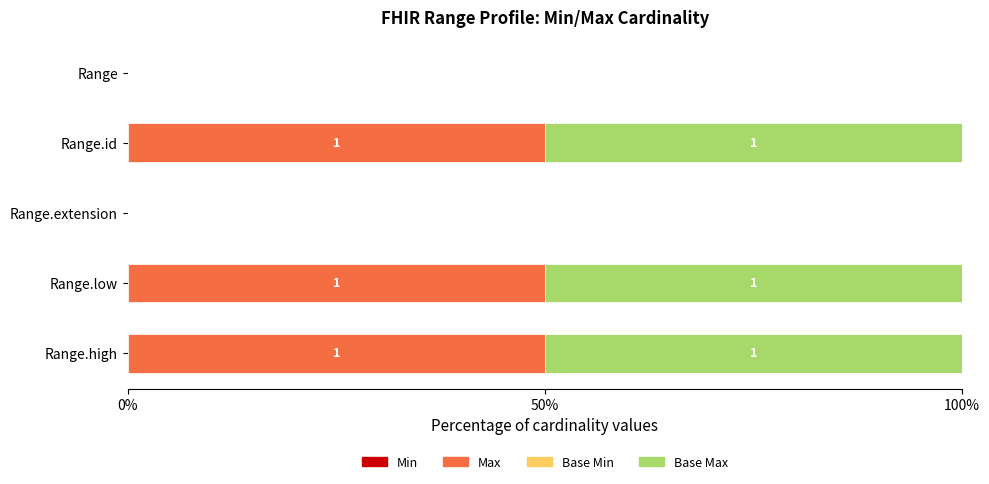

At how many categories does at least one series exceed 38?

3